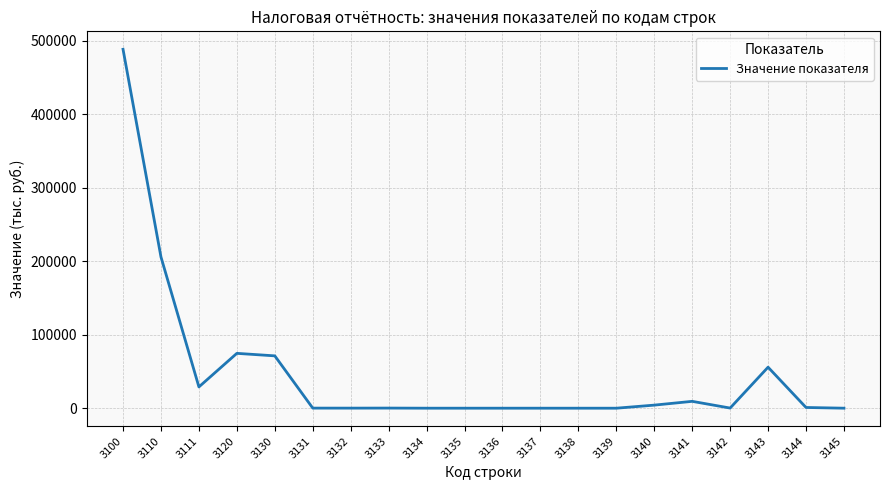

What is the ratio of the value at 3136 to the value at 3132?

0.2